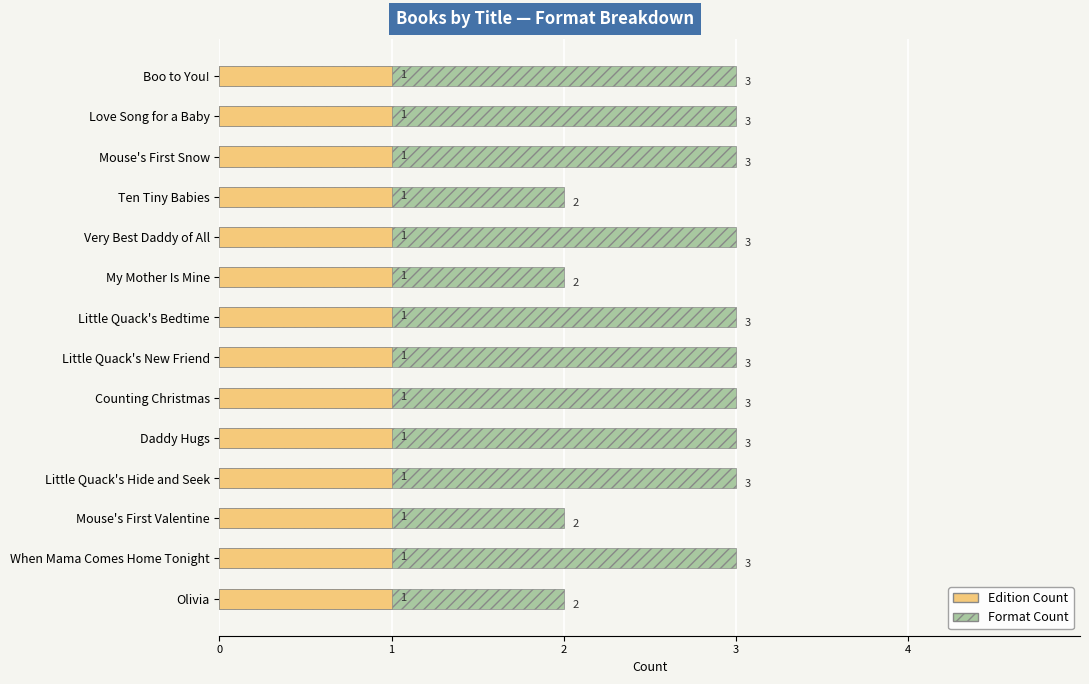

Rank the series by their average value, from highest to lowest.

Format Count, Edition Count